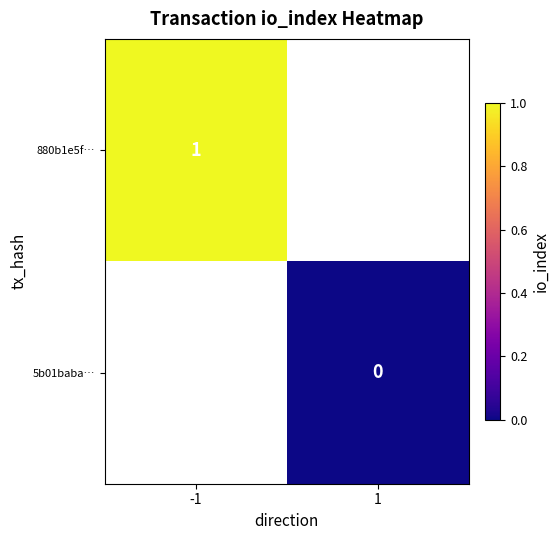

True or false: 880b1e5f… has a value of 1 at -1.

True